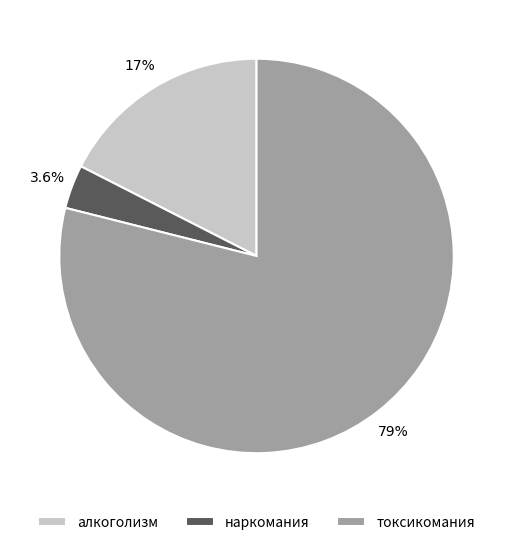

Which category has the smallest portion of the pie?

наркомания